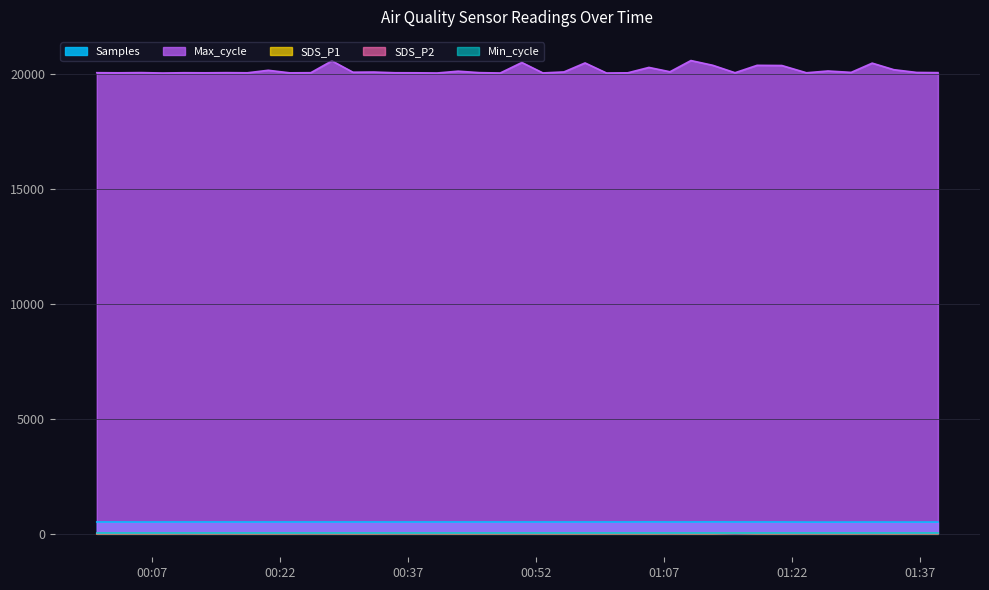

The Samples series shows 112.6 at 2021/06/06 01:26:12. True or false?

False